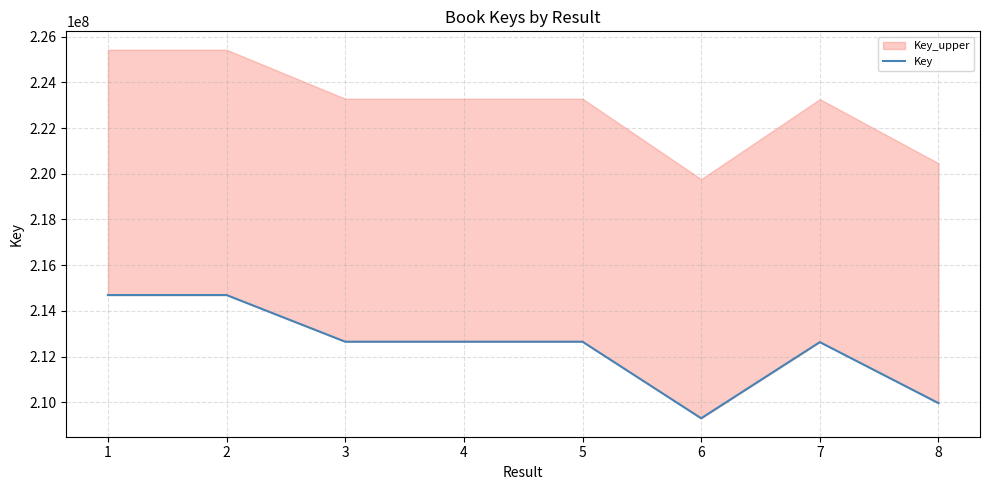

What is the value of the 6th point from the left?

209299744